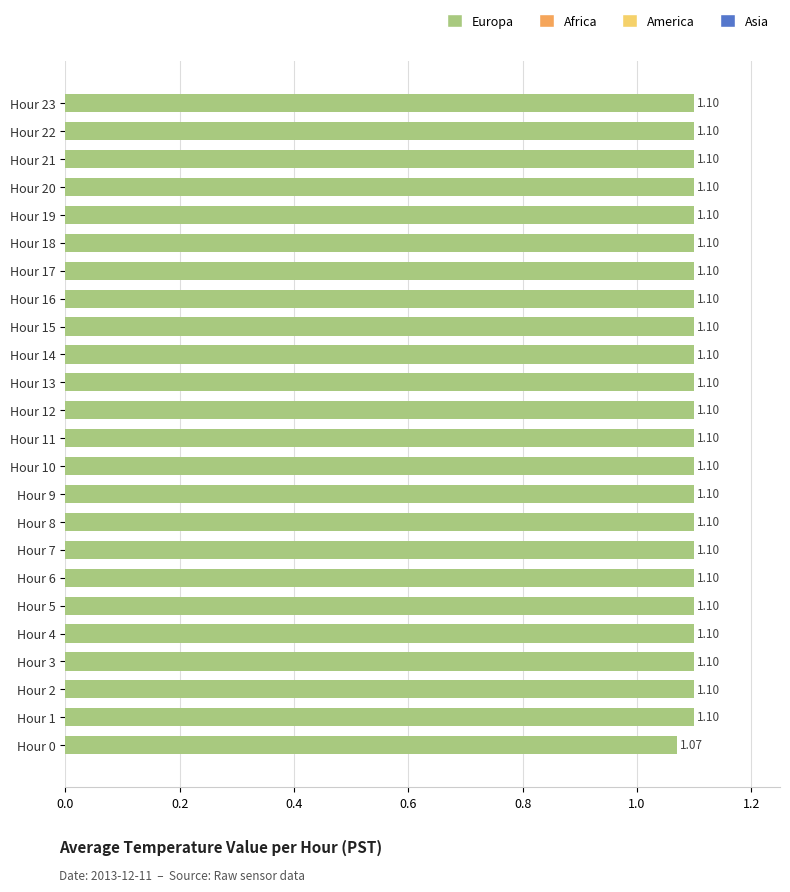

Approximately how many times larger is the value at Hour 1 compared to Hour 22?

1.0